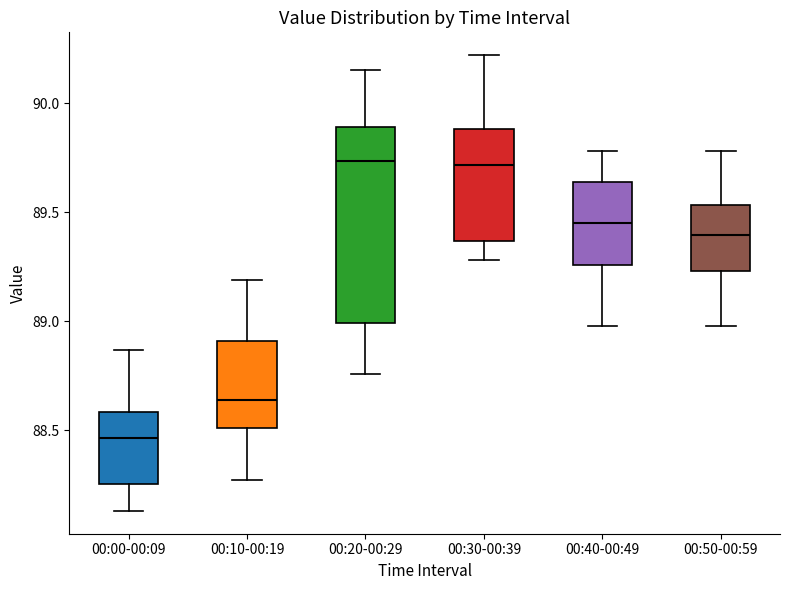

Reading left to right, transcribe this box plot: for each box, give where its median line is, the range the box spans, and where its two whiskers end, as read against the y-axis. The values are not printed on the chart, so give them approximately, as read against the axis.

00:00-00:09: median 88.45, box 88.25 to 88.60, whiskers 88.15 to 88.85
00:10-00:19: median 88.65, box 88.50 to 88.90, whiskers 88.25 to 89.20
00:20-00:29: median 89.75, box 89.00 to 89.90, whiskers 88.75 to 90.15
00:30-00:39: median 89.70, box 89.35 to 89.90, whiskers 89.30 to 90.20
00:40-00:49: median 89.45, box 89.25 to 89.65, whiskers 89.00 to 89.80
00:50-00:59: median 89.40, box 89.25 to 89.55, whiskers 89.00 to 89.80